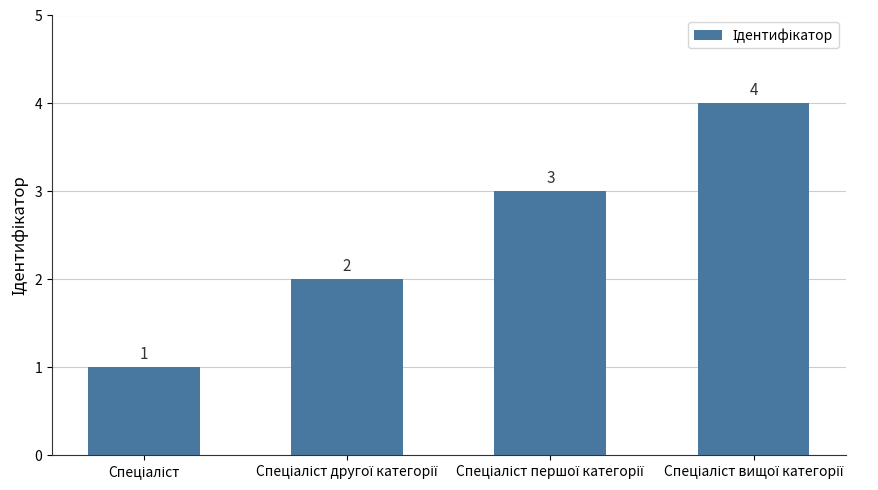

How many values are between 2 and 4?

3